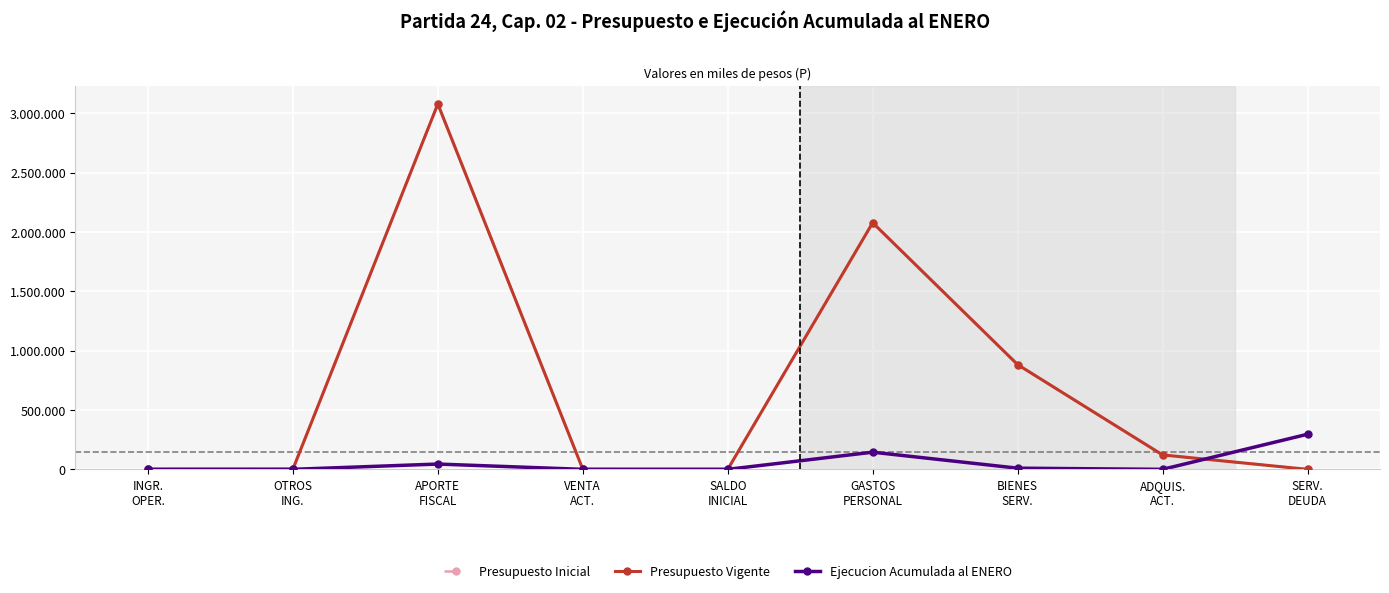

List the labels in order of Ejecucion Acumulada al ENERO value, largest first.

SERV.
DEUDA, GASTOS
PERSONAL, APORTE
FISCAL, BIENES
SERV., OTROS
ING., INGR.
OPER., VENTA
ACT., SALDO
INICIAL, ADQUIS.
ACT.